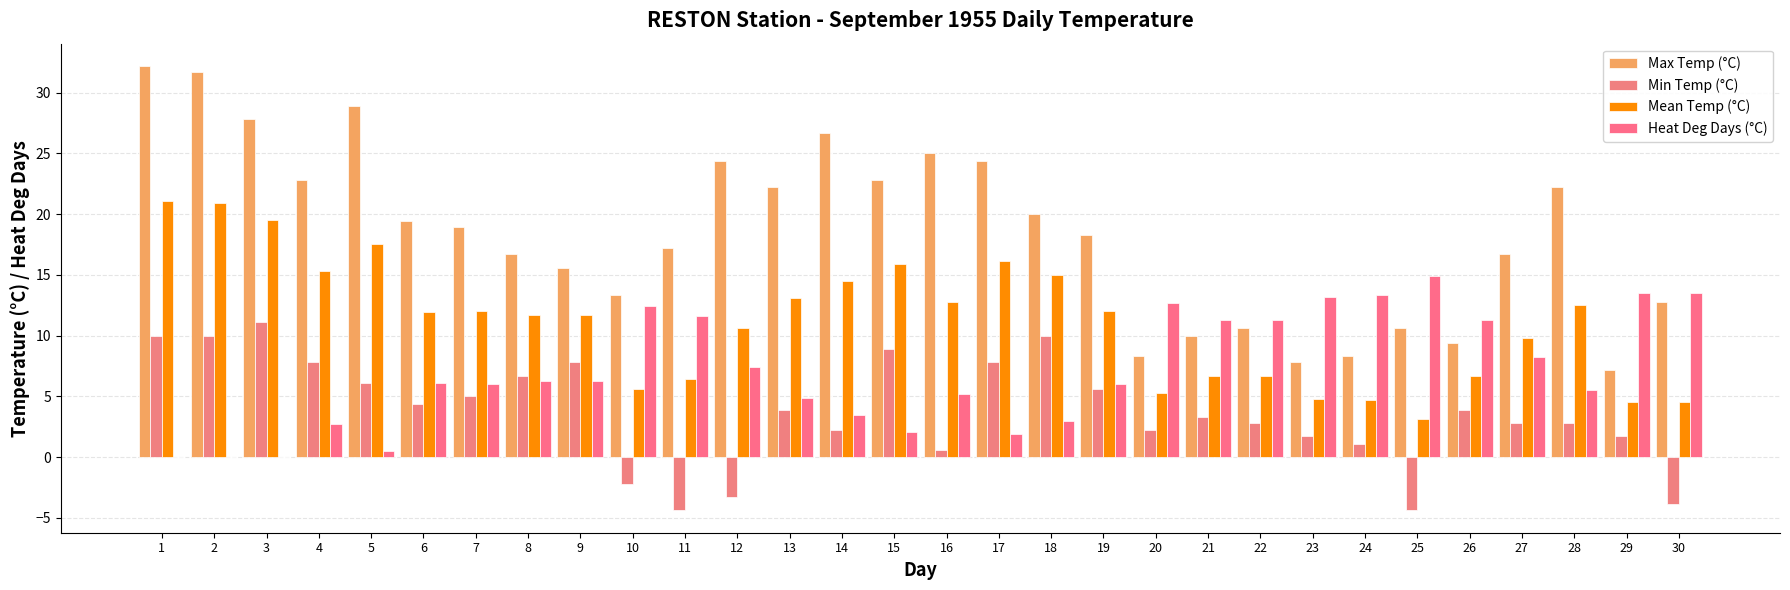

How many values in Min Temp (°C) are above zero?

25